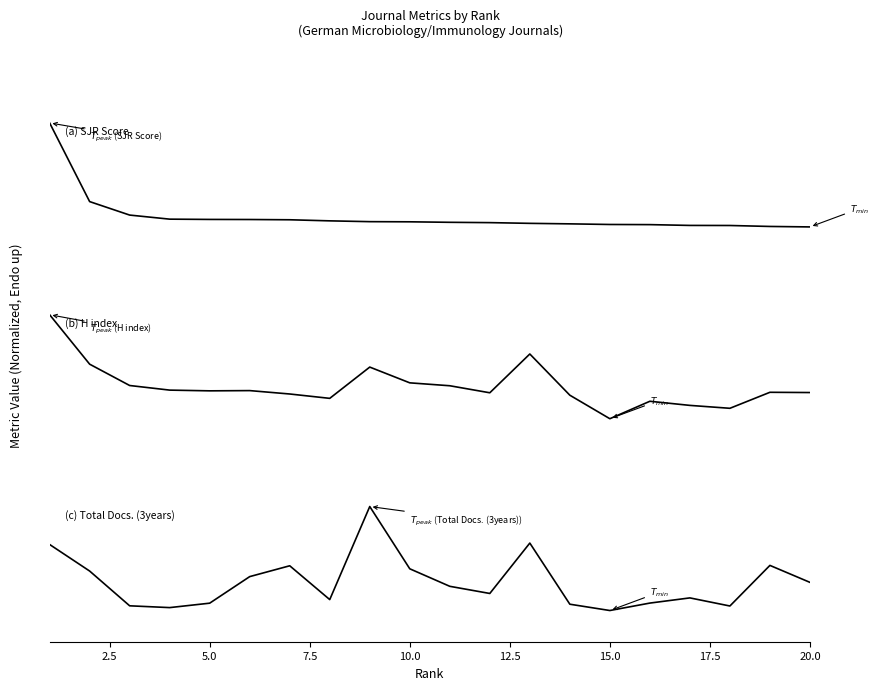

Rank the series by their average value, from lowest to highest.

SJR Score, Total Docs. (3years), H index